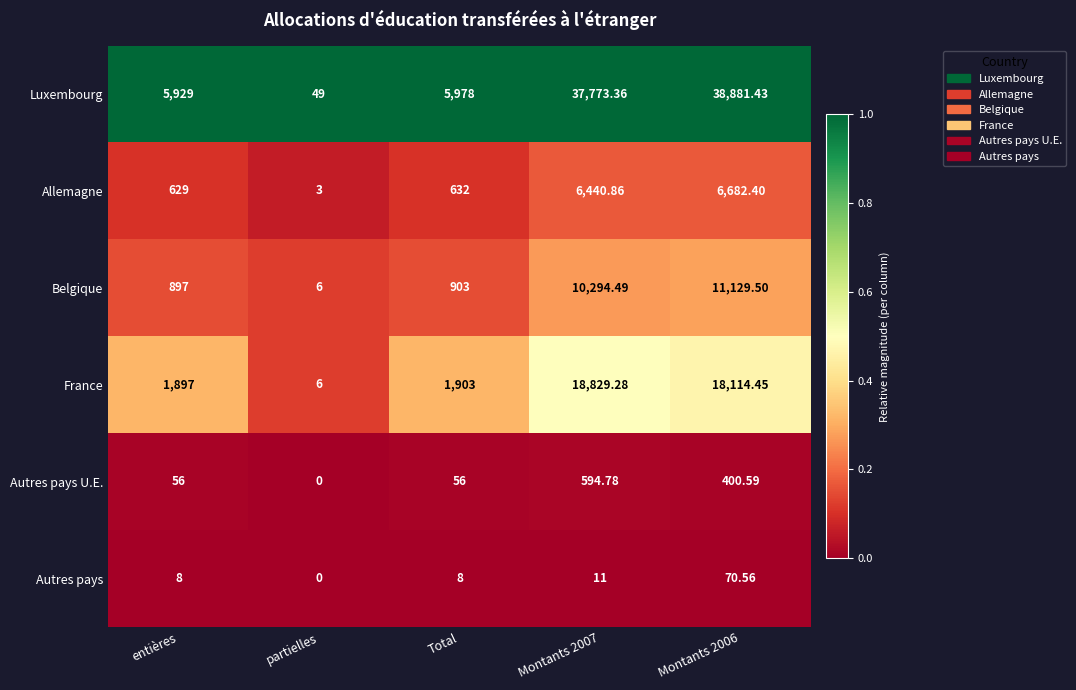

At Montants 2007, list the series in order from smallest to largest.

Autres pays, Autres pays U.E., Allemagne, Belgique, France, Luxembourg